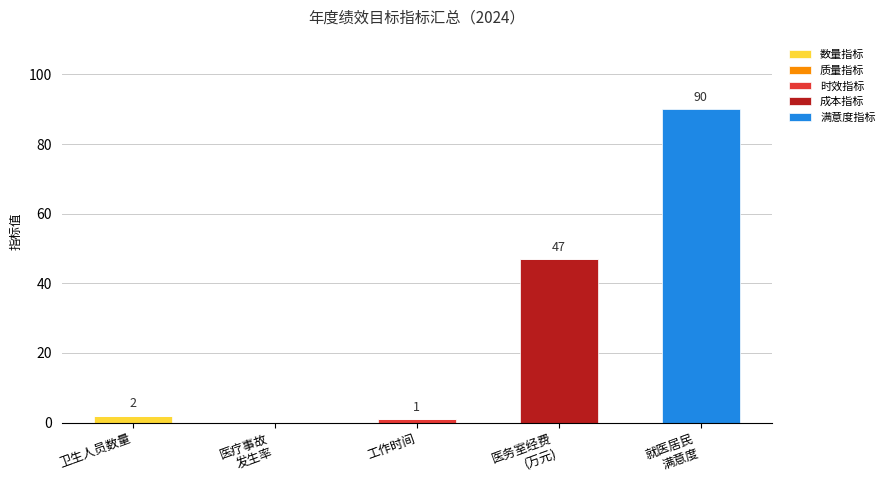

What is the total value across all series at 卫生人员数量?

2